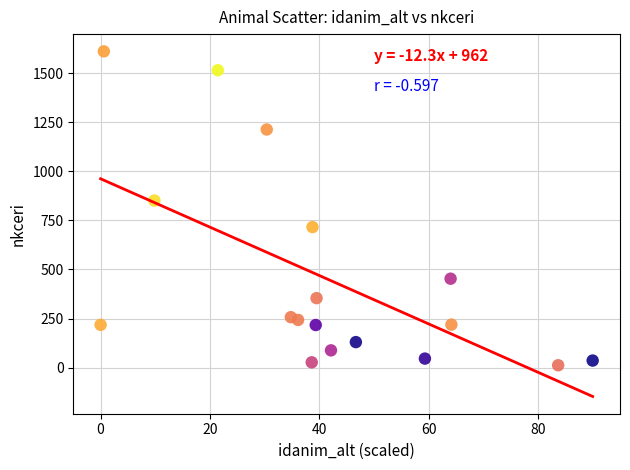

What Y value in the scatter plot is closest to 811?

851